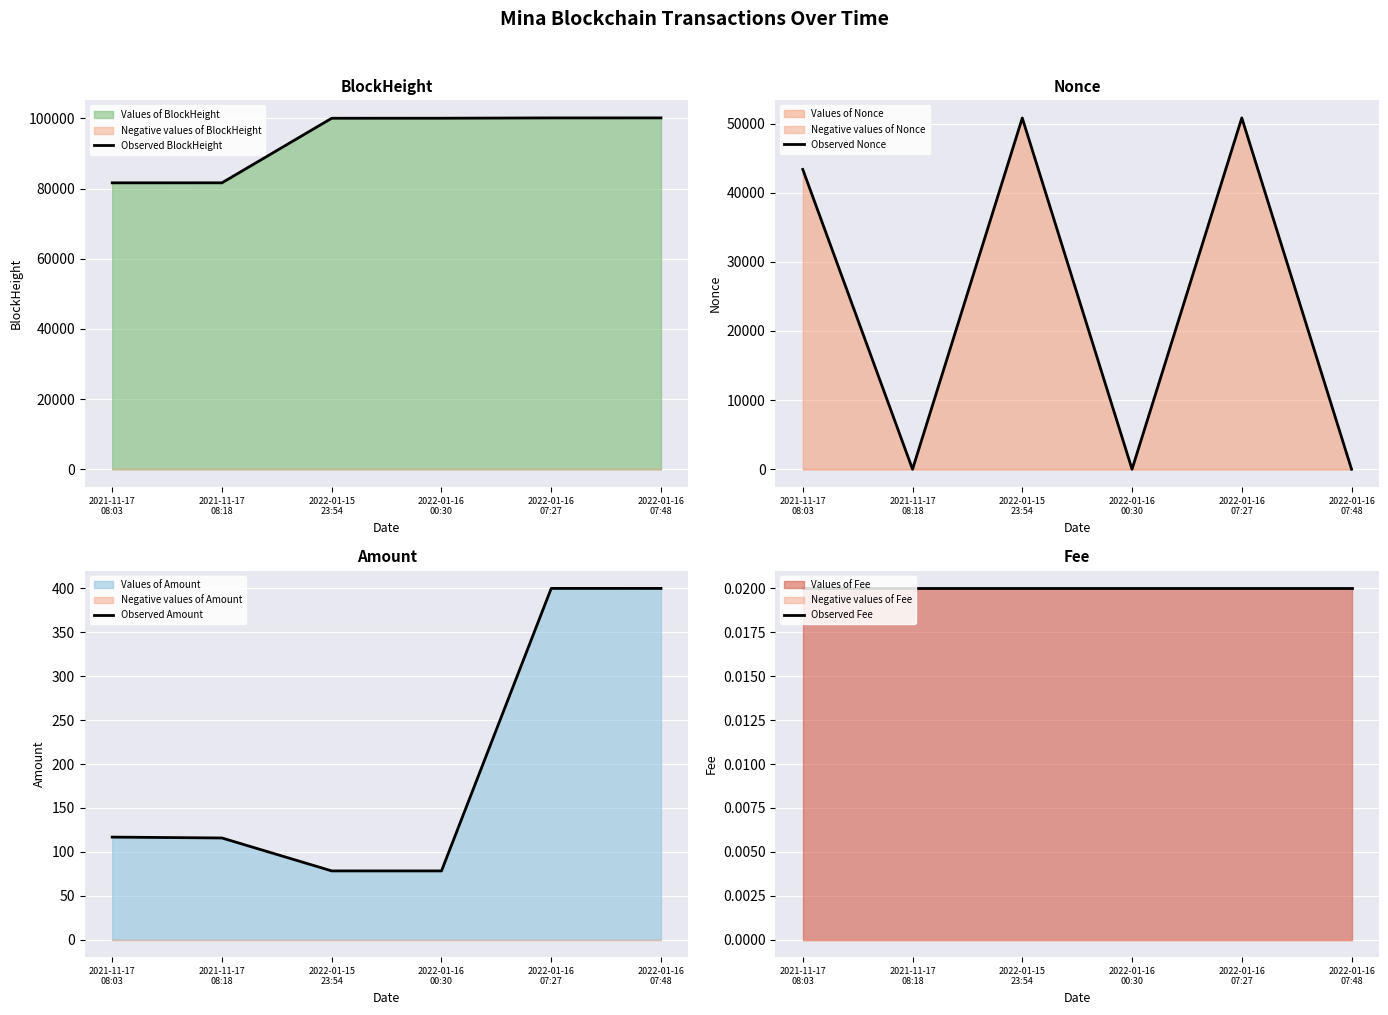

What is the sum of all Observed BlockHeight values?

563704